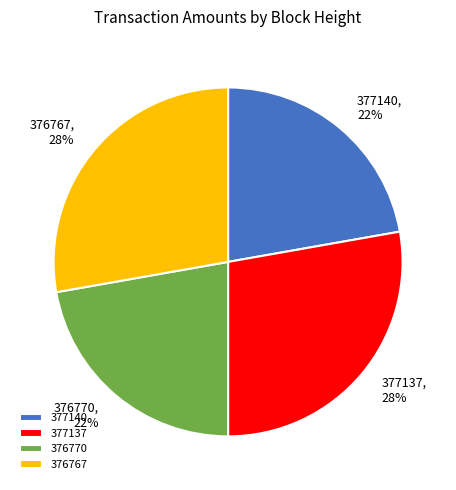

To the nearest percent, what is the difference between the largest and smallest slice percentages?

6%